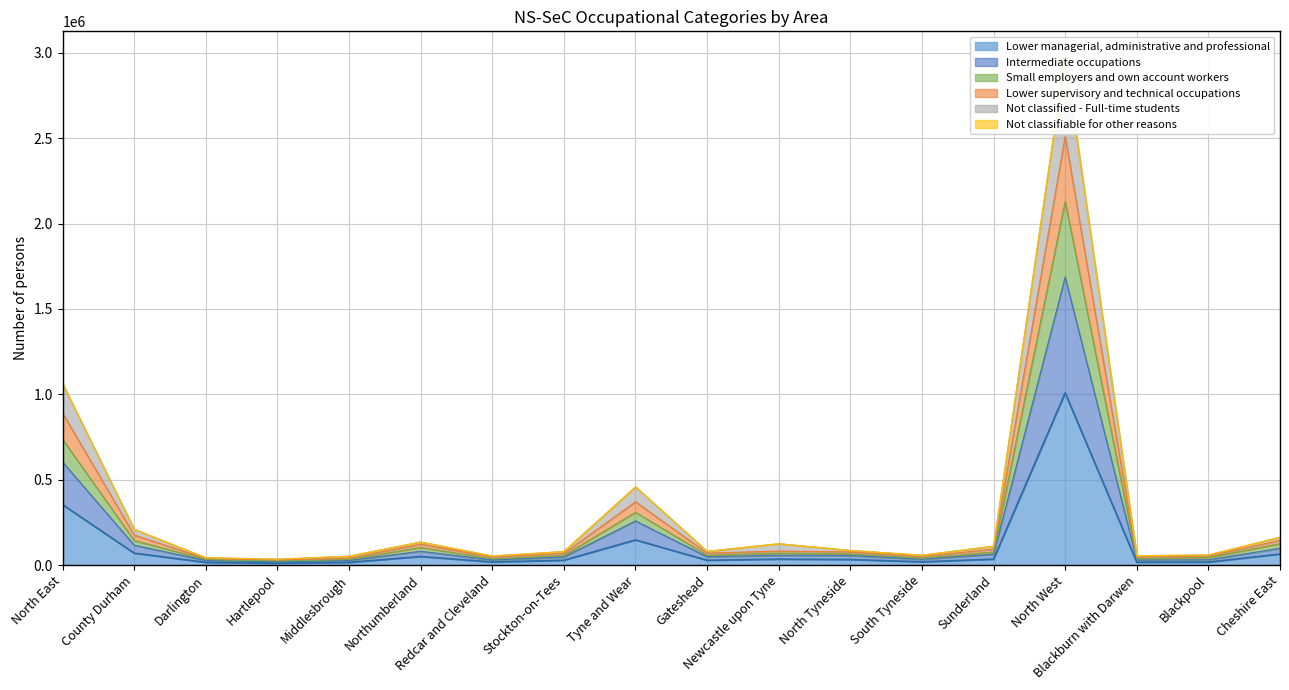

Is it true that Lower managerial, administrative and professional equals 64054 at Cheshire East?

True